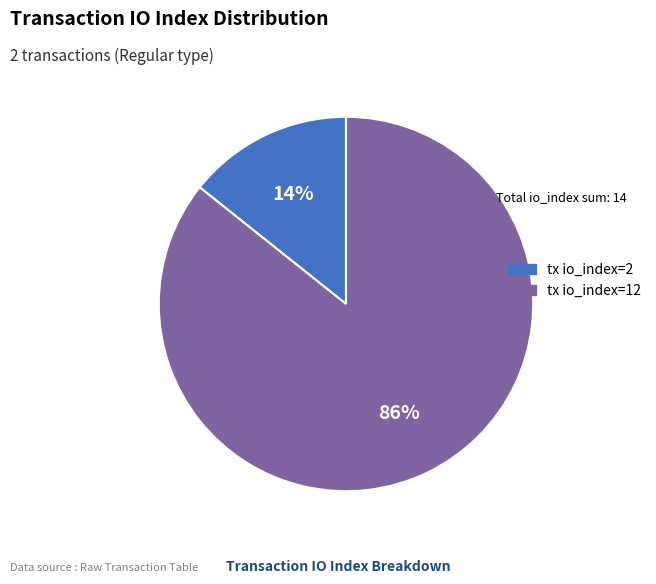

What percentage is the tx io_index=12 slice, to the nearest percent?

86%